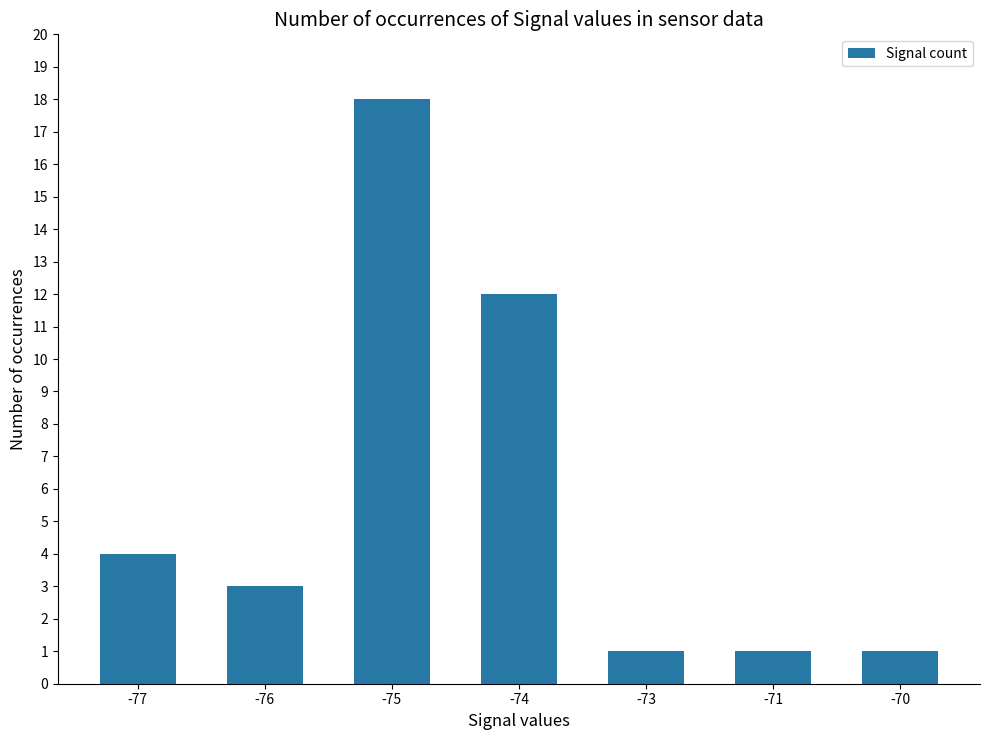

Between -75 and -74, which is larger?

-75